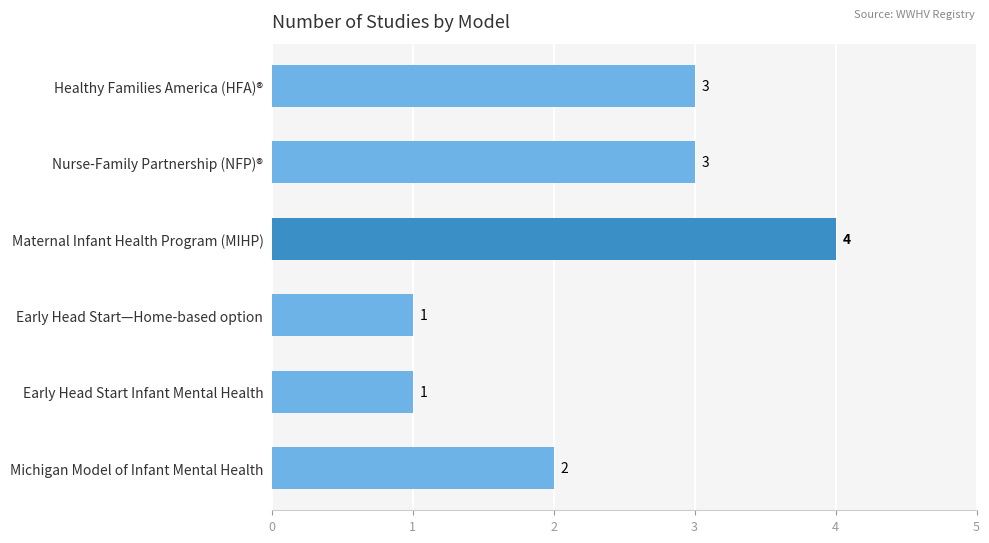

Reading bottom to top, extract all data points from this chart.

2	1	1	4	3	3